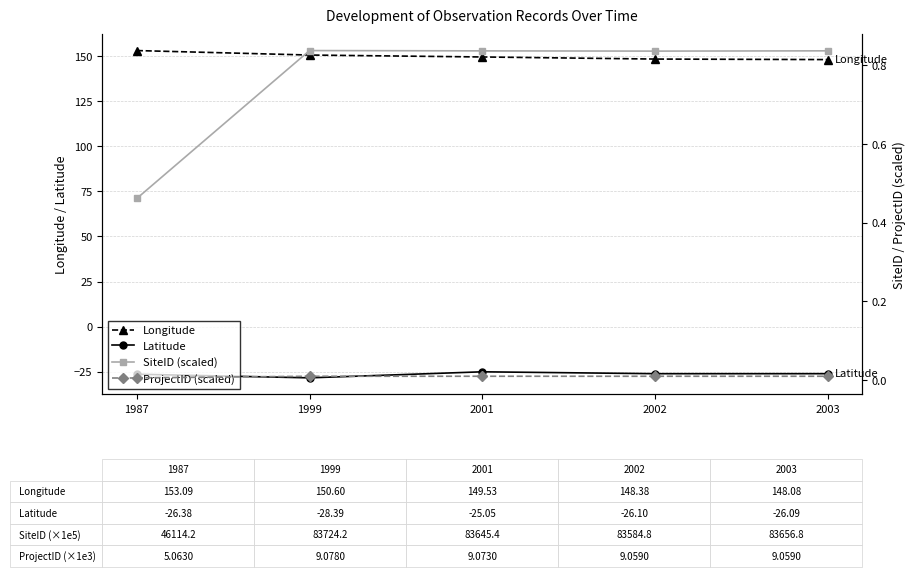

In SiteID (scaled), how many points are lower than both neighbors (excluding endpoints)?

1